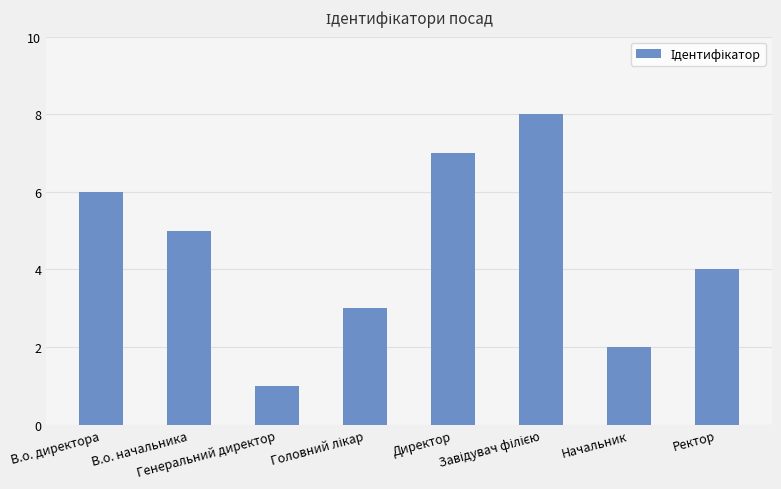

How many values are between 3 and 7?

5